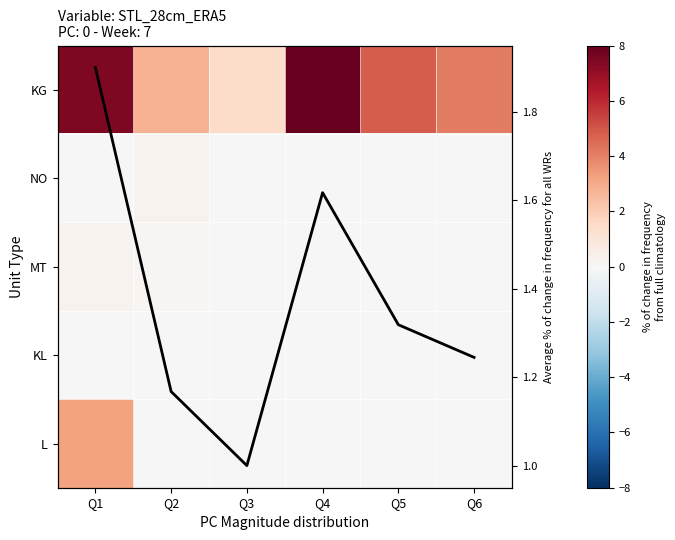

Which has a higher value, Q5 or Q3?

Q5